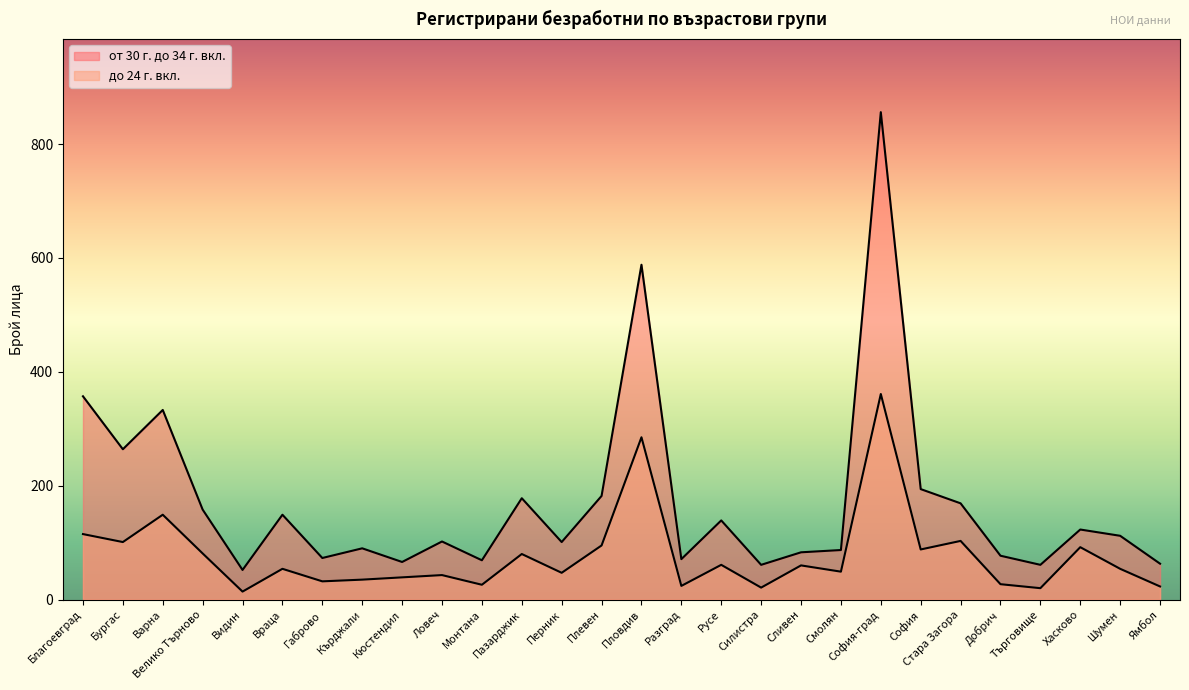

What is the difference between the second highest and minimum values in the от 30 г. до 34 г. вкл. series?

536